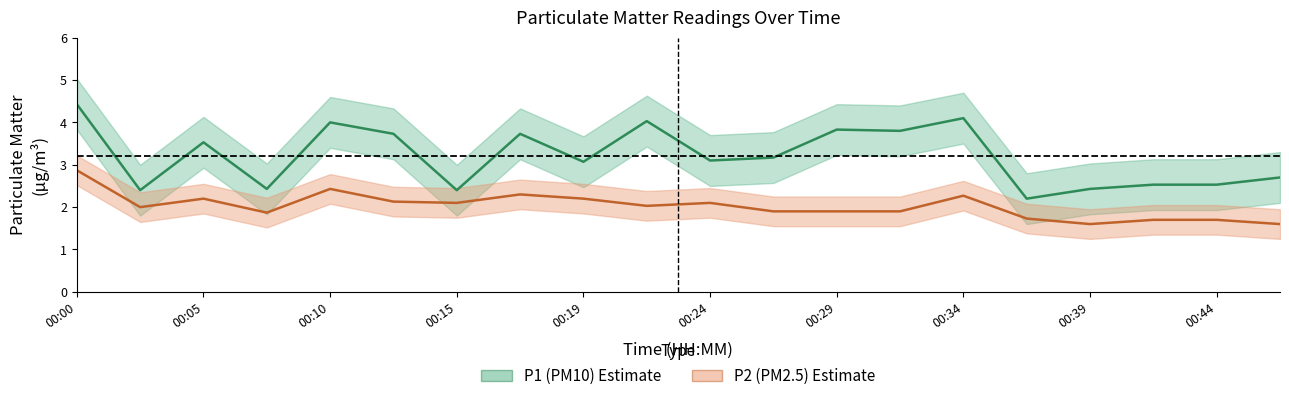

How many data points does each series have?

20